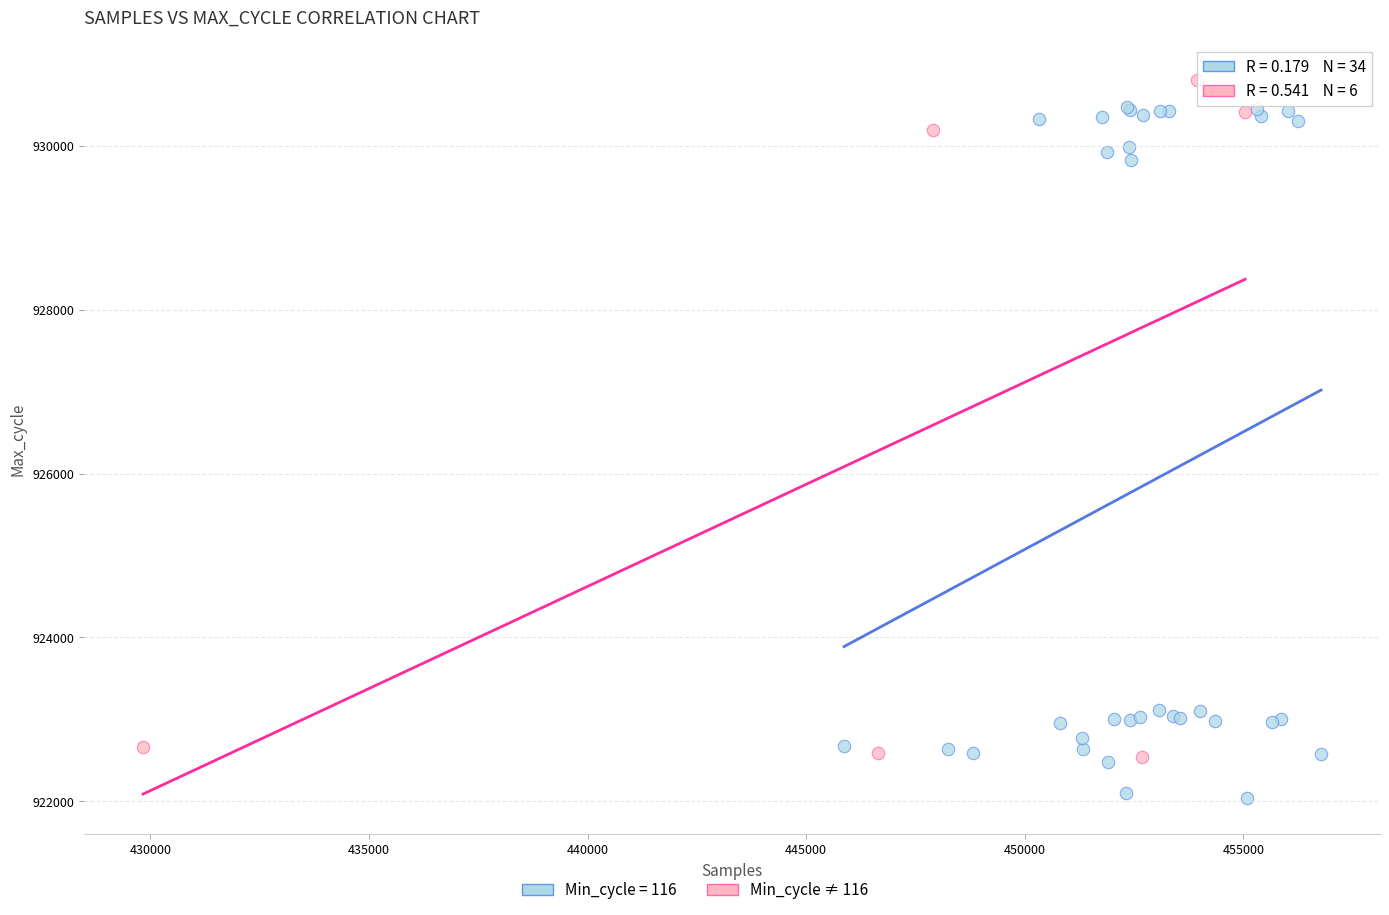

Which series reaches the minimum Y coordinate?

Min_cycle = 116